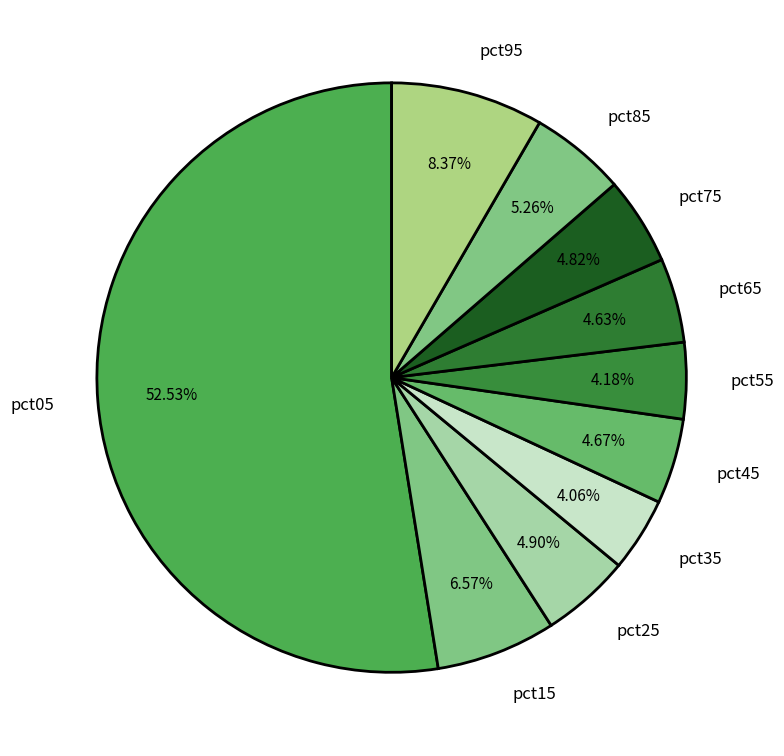

Do pct95 and pct05 together represent more than half of the pie?

Yes